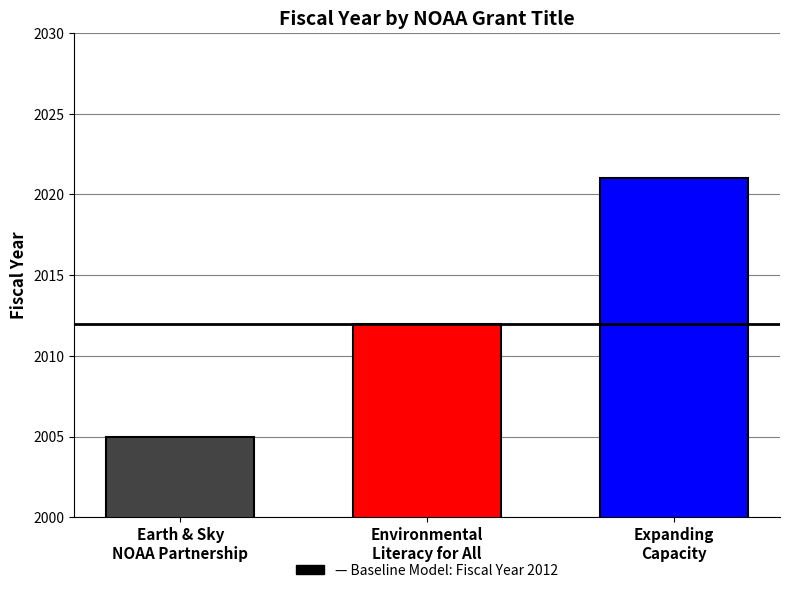

Does the chart contain any negative values?

No